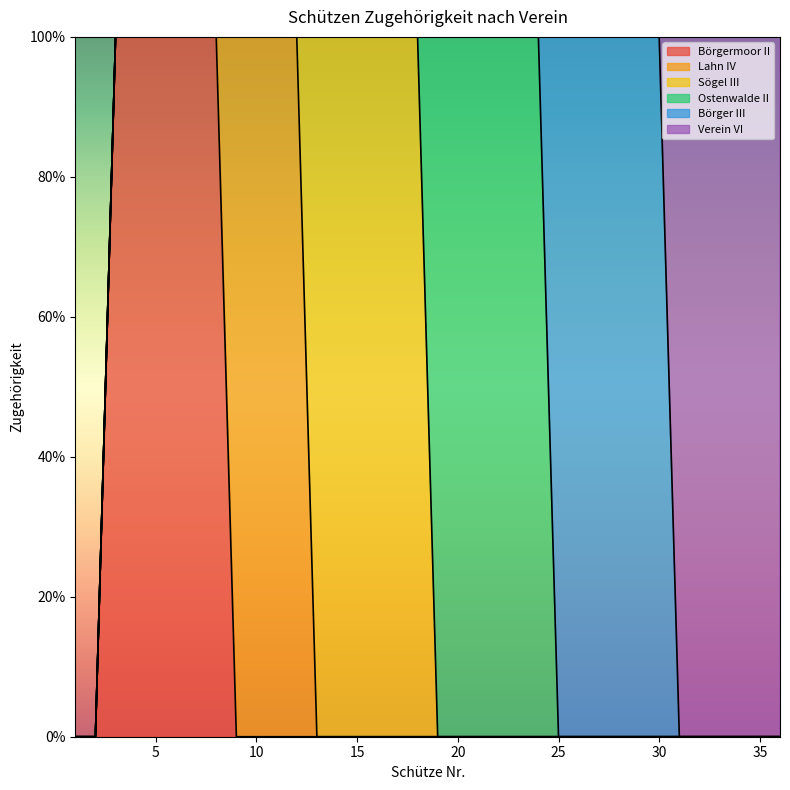

List the labels in order of Verein VI value, largest first.

31, 32, 33, 34, 35, 36, 1, 2, 3, 4, 5, 6, 7, 8, 9, 10, 11, 12, 13, 14, 15, 16, 17, 18, 19, 20, 21, 22, 23, 24, 25, 26, 27, 28, 29, 30